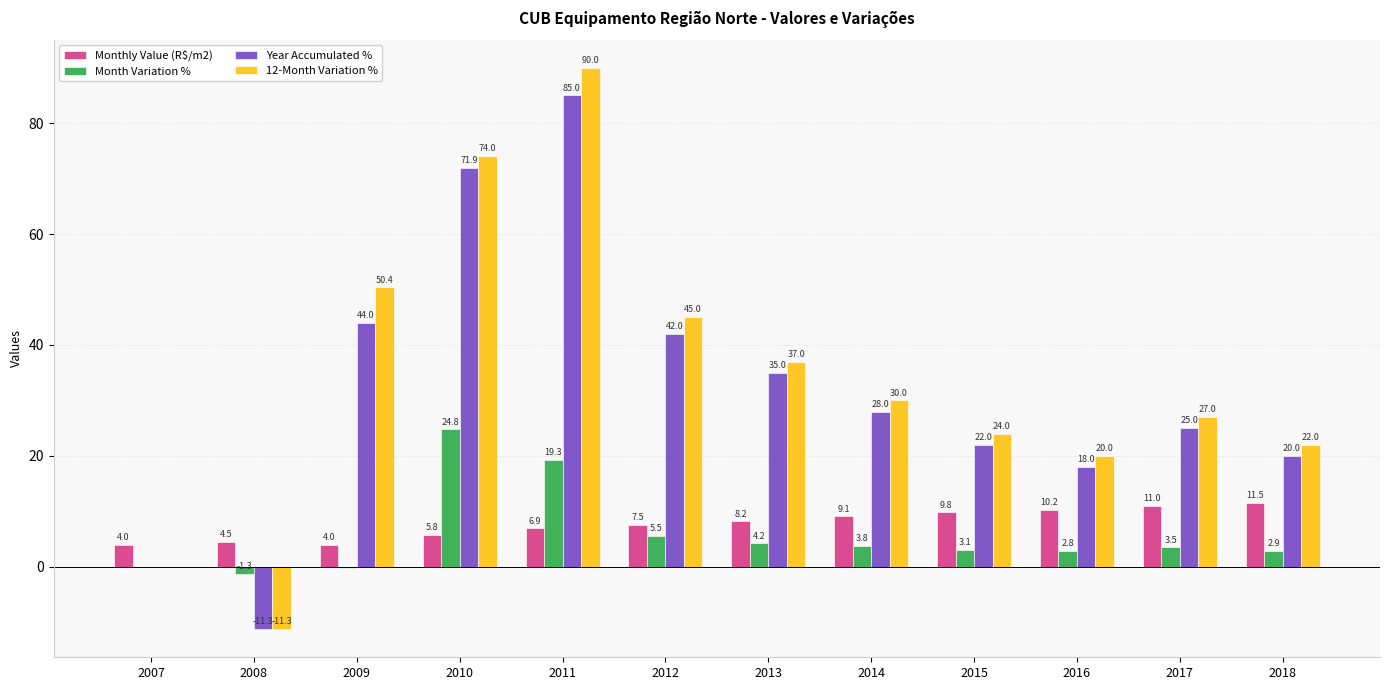

At which category does the chart reach its peak across all series?

2011